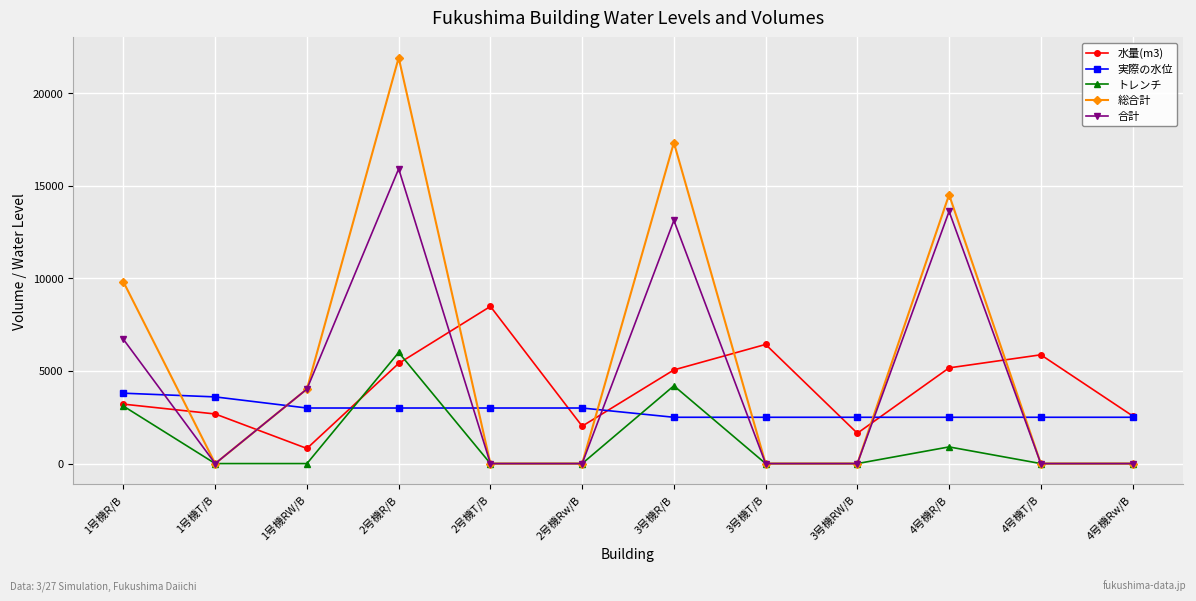

Where does the 実際の水位 series first go above 3000?

1号機R/B